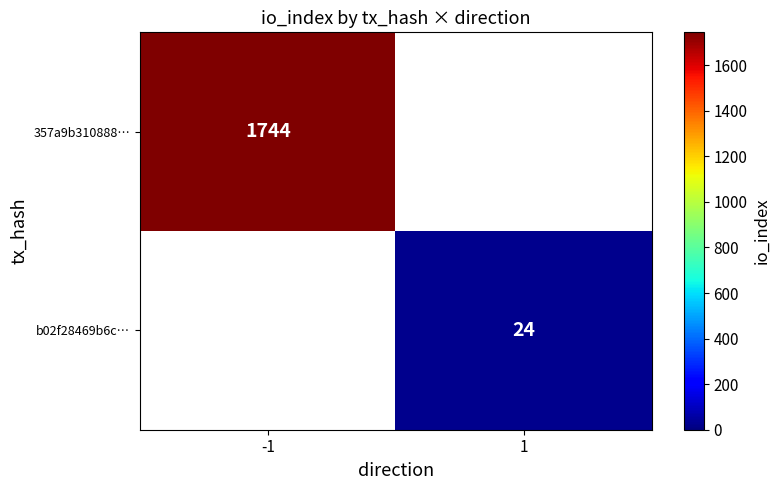

Is it true that 357a9b310888… equals 1744 at -1?

True